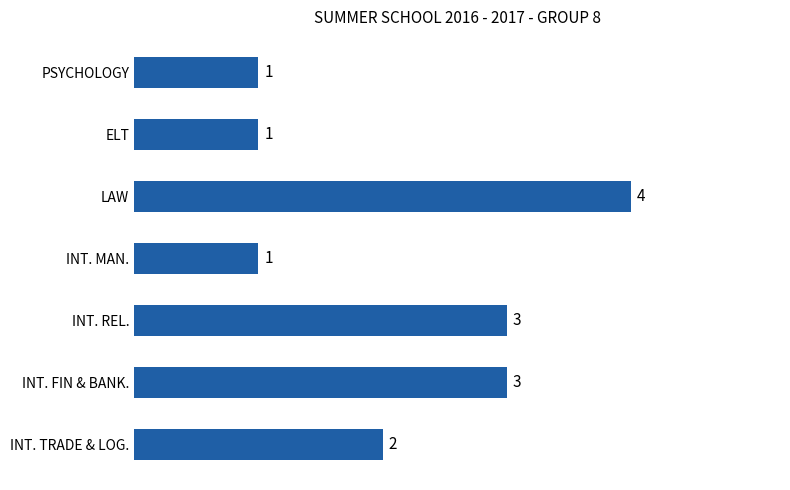

Reading top to bottom, transcribe all the data shown in this chart.

PSYCHOLOGY=1	ELT=1	LAW=4	INT. MAN.=1	INT. REL.=3	INT. FIN & BANK.=3	INT. TRADE & LOG.=2